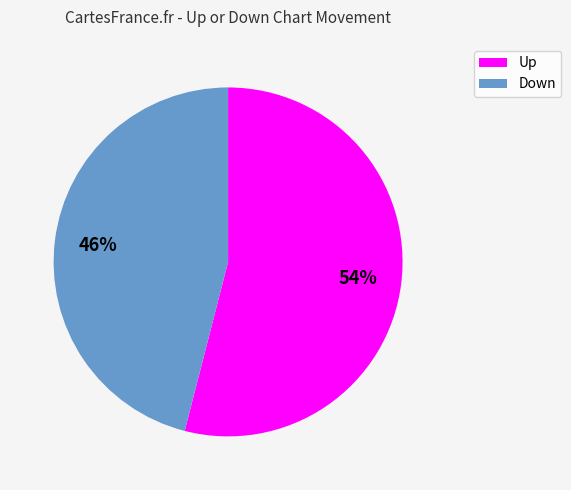

Does any single category account for the majority?

Yes